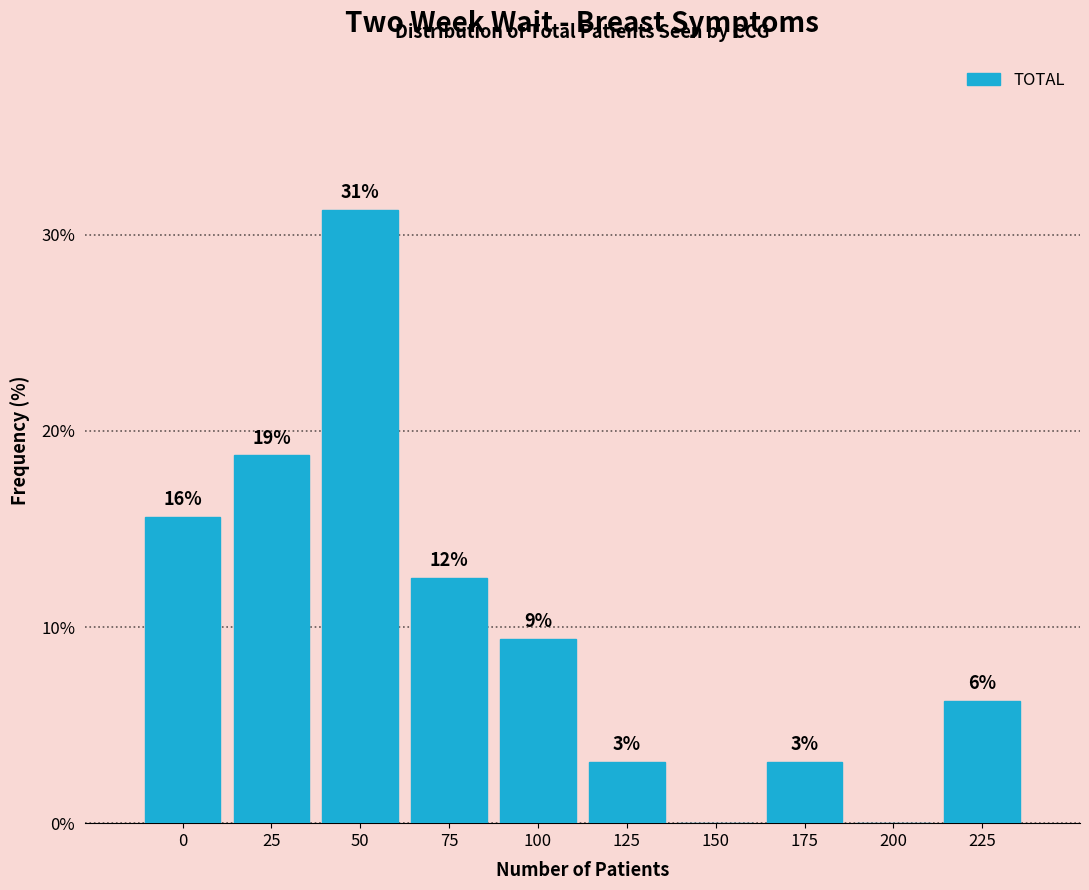

Are the bars horizontal?

No